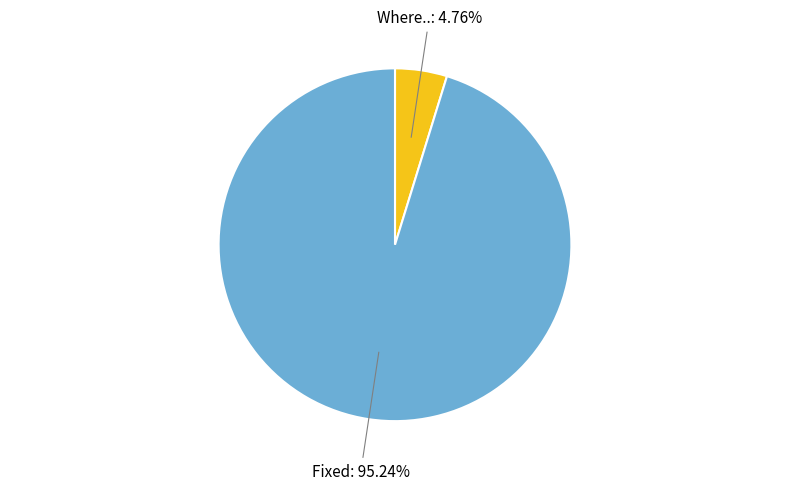

Between Where.. and Fixed, which is larger?

Fixed